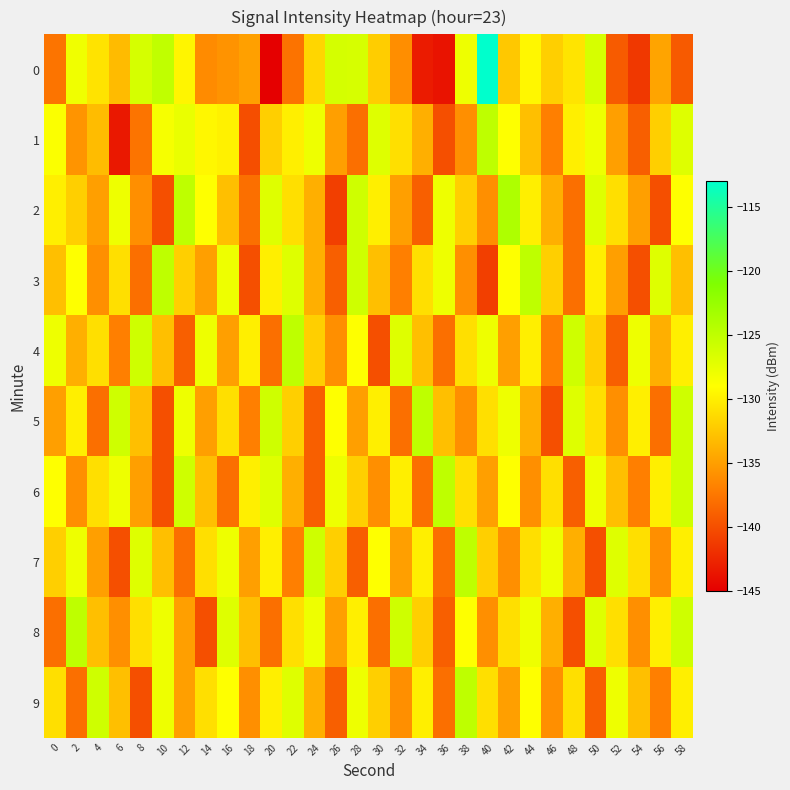

What is the total value across all series at 52?

-1334.2